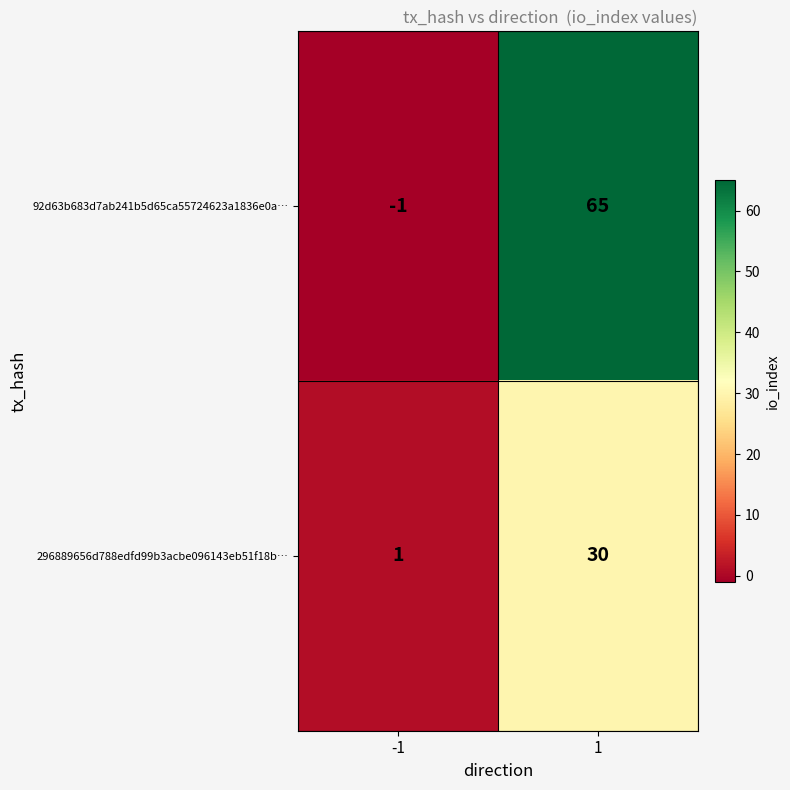

What is the difference between the 92d63b683d7ab241b5d65ca55724623a1836e0a… values at -1 and 1?

66